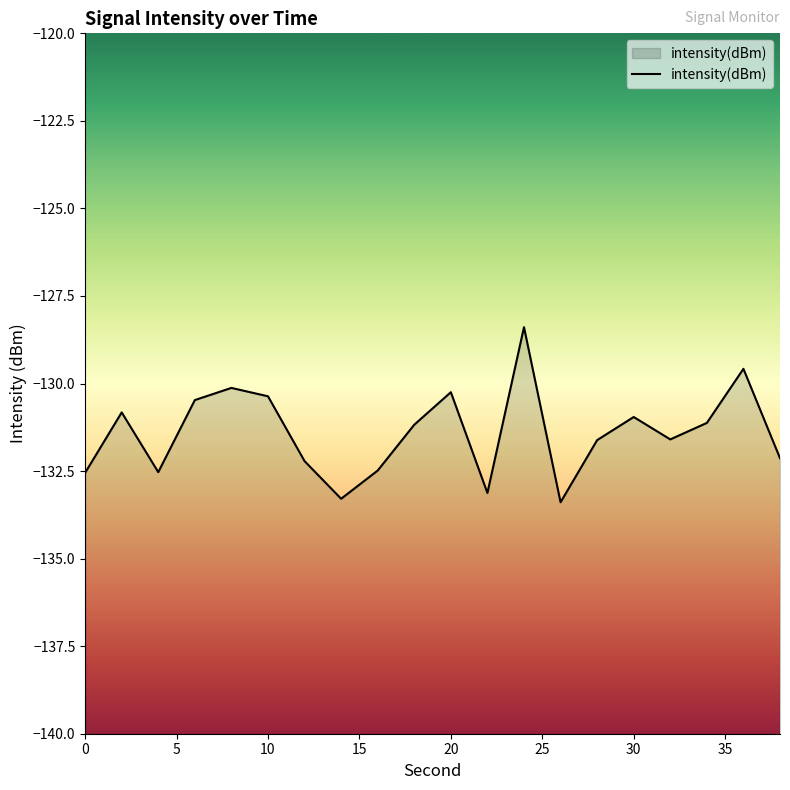

True or false: the data shows -133.1 at 22.

True